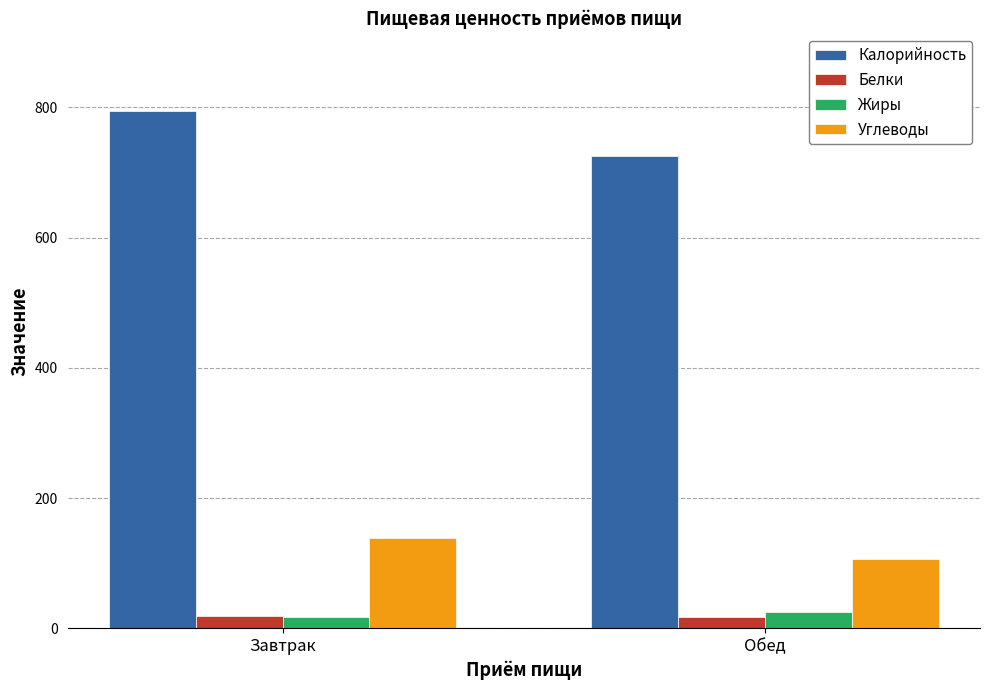

What is the greatest value displayed?

794.2